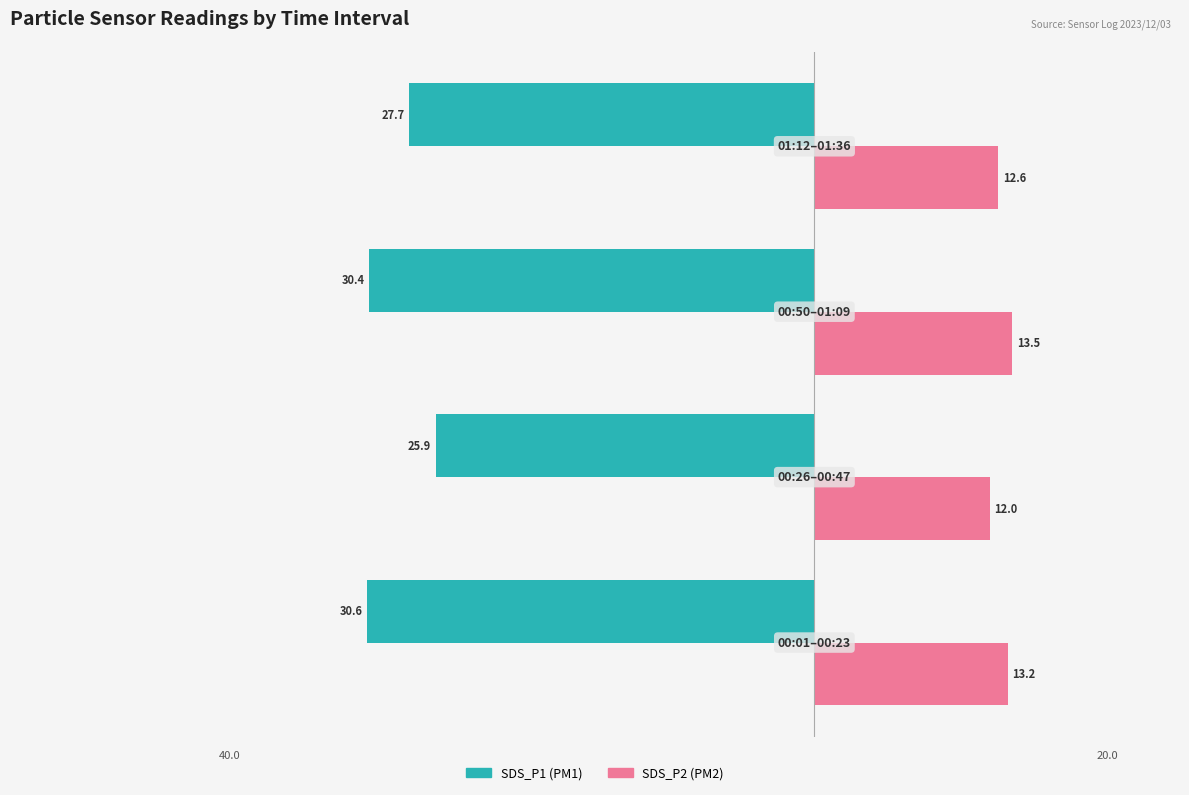

How many groups of bars are there?

4